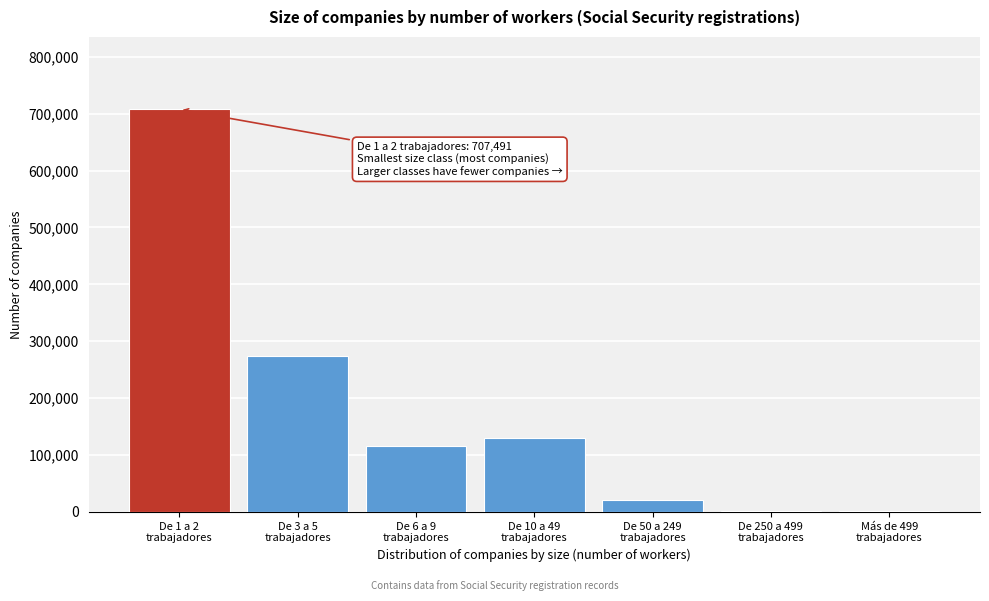

What is the greatest value displayed?

707491.3